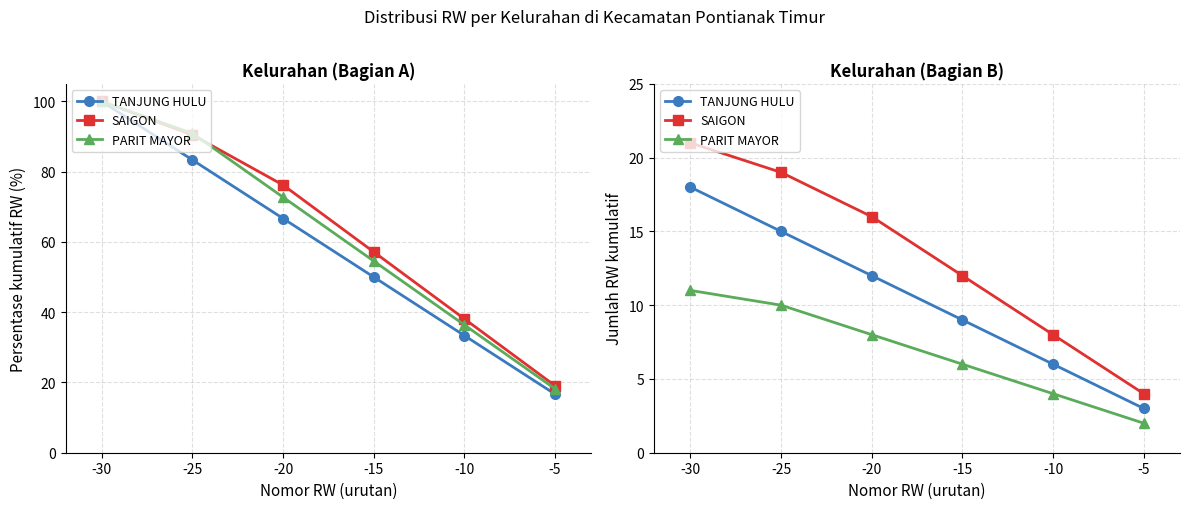

Rank the series at -25 from lowest to highest value.

PARIT MAYOR, TANJUNG HULU, SAIGON